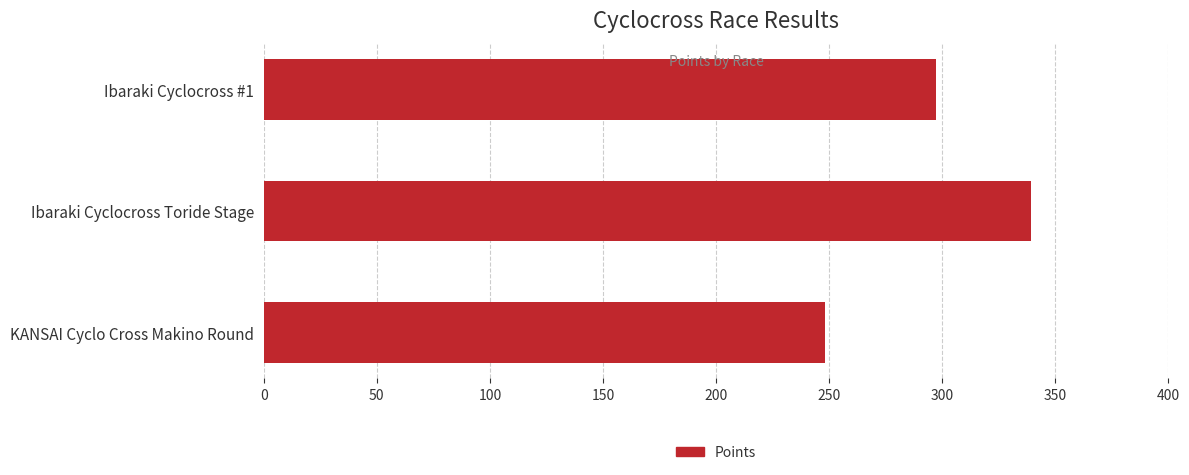

Approximately how many times larger is the value at Ibaraki Cyclocross #1 compared to KANSAI Cyclo Cross Makino Round?

1.2